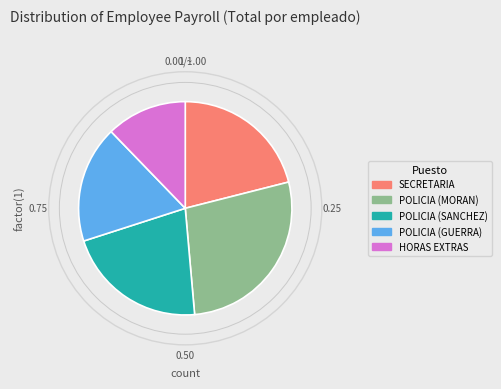

Is there a majority slice in this chart?

No